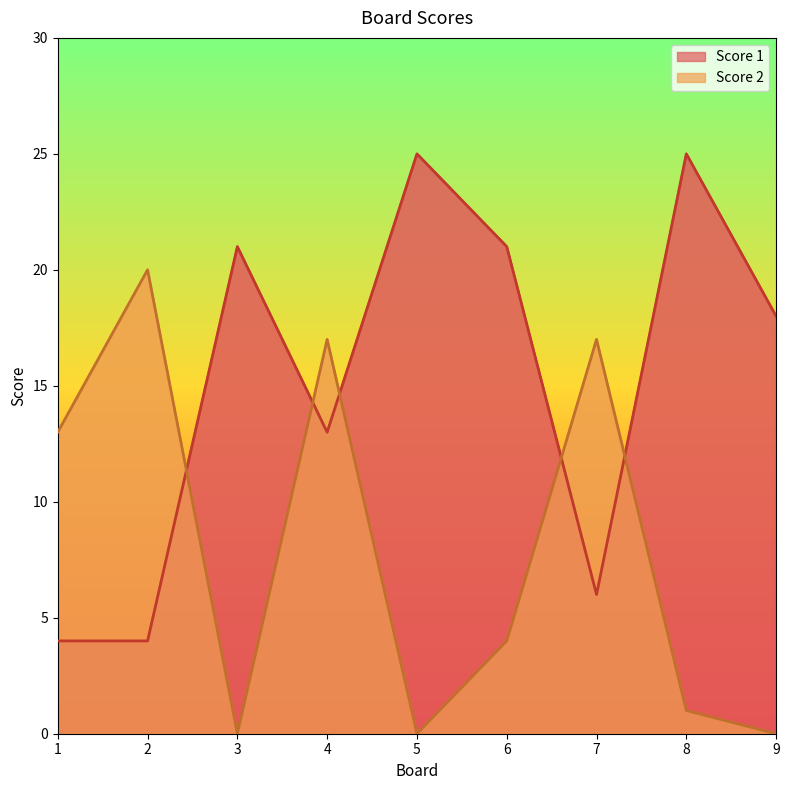

Is it true that Score 1 equals 13 at 4?

True